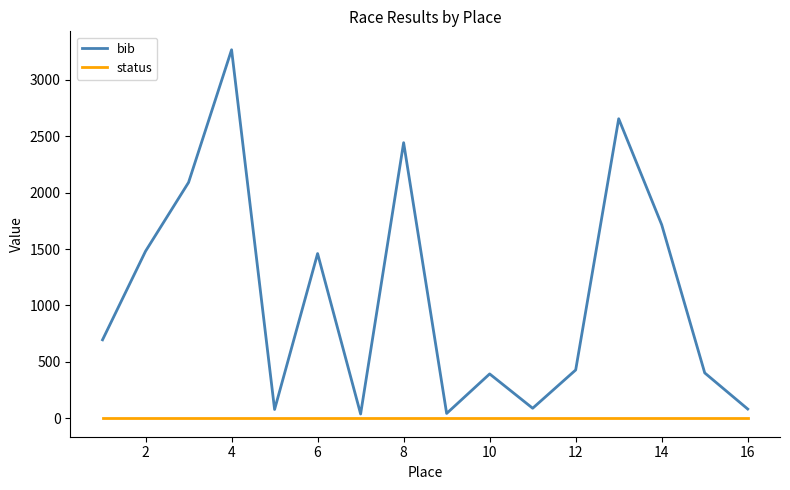

Which series has the widest spread of values?

bib